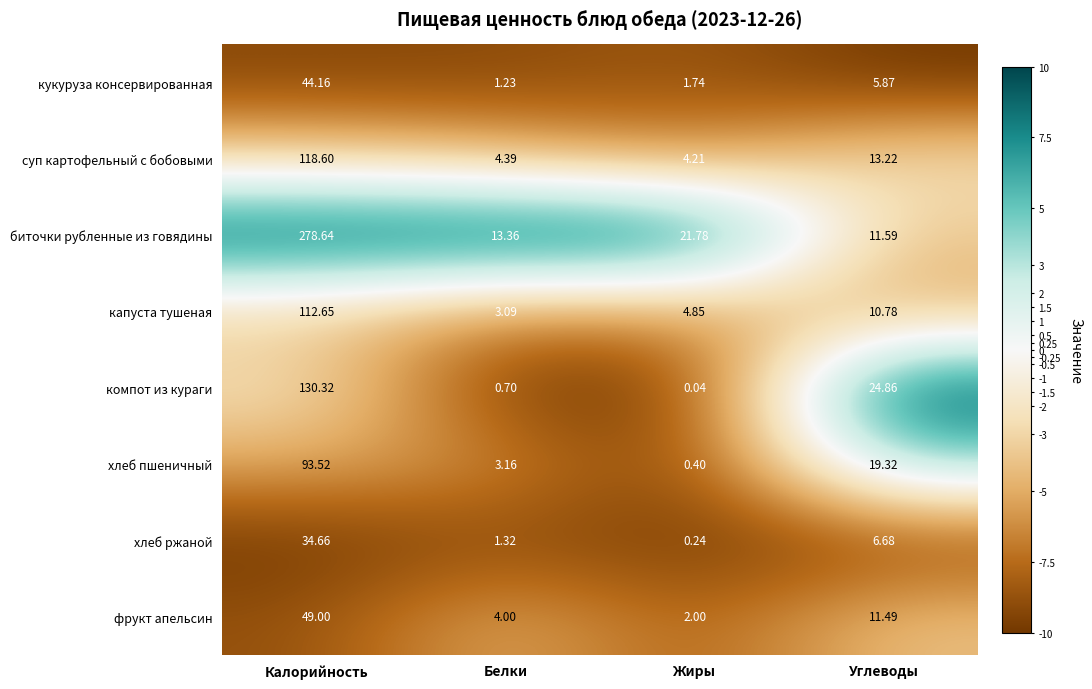

At which category does the chart reach its minimum across all series?

Жиры